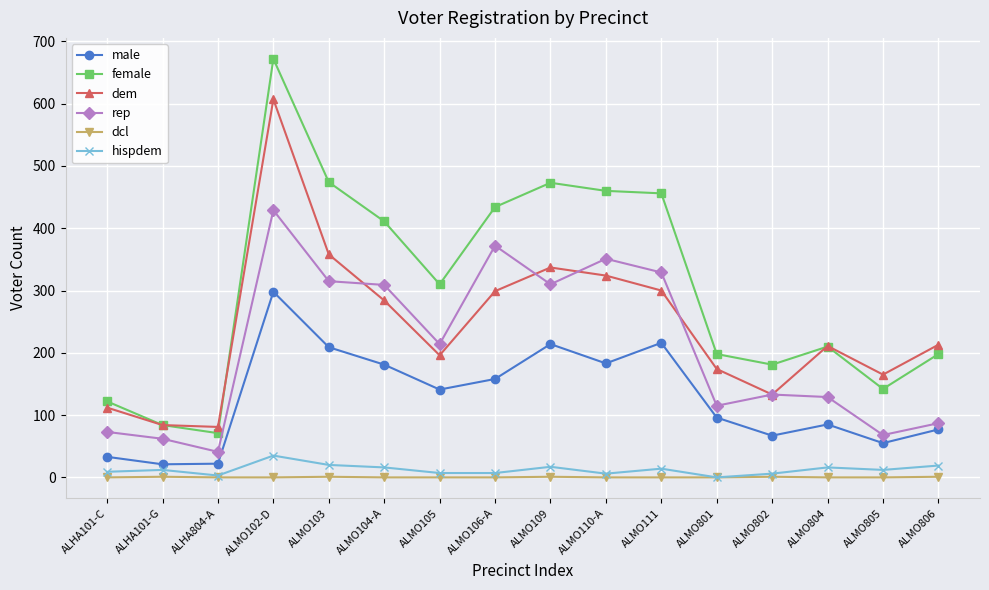

What is the difference between the dem values at ALMO801 and ALMO103?

184